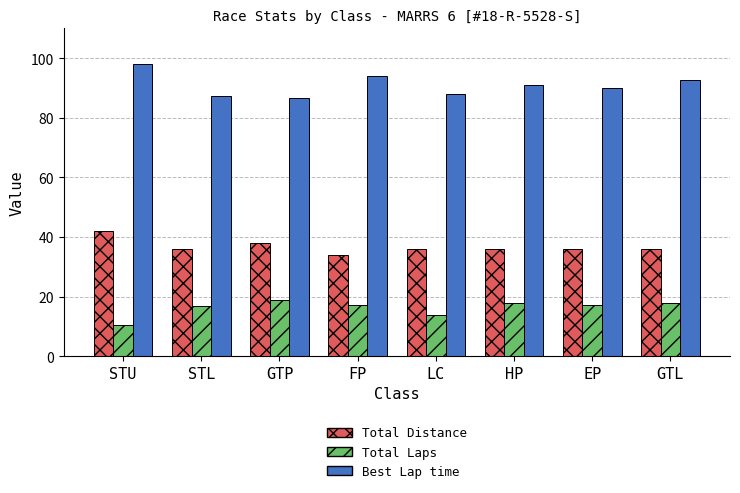

How many bars are there in total?

24